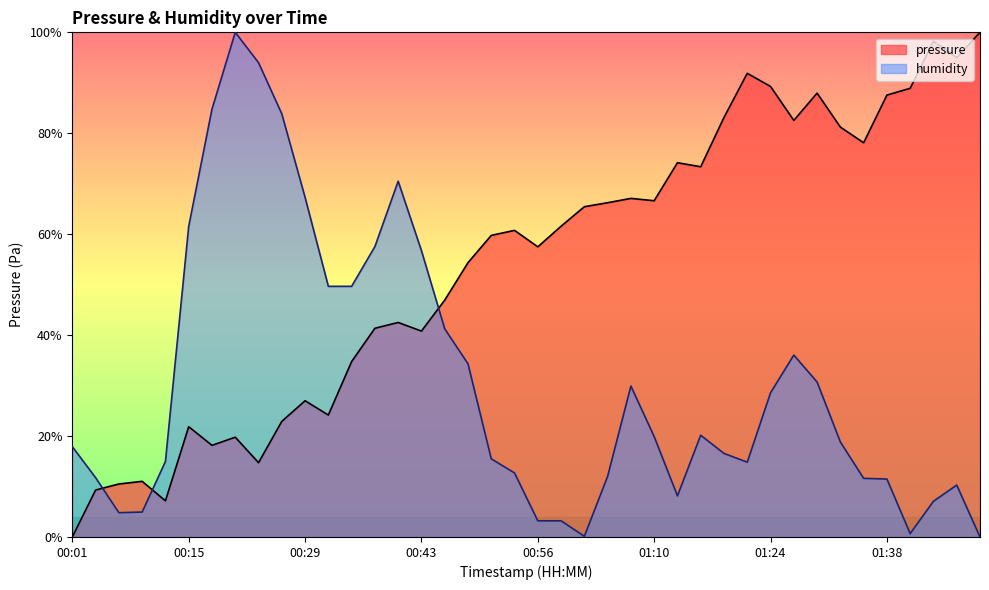

Which series has the widest spread of values?

pressure